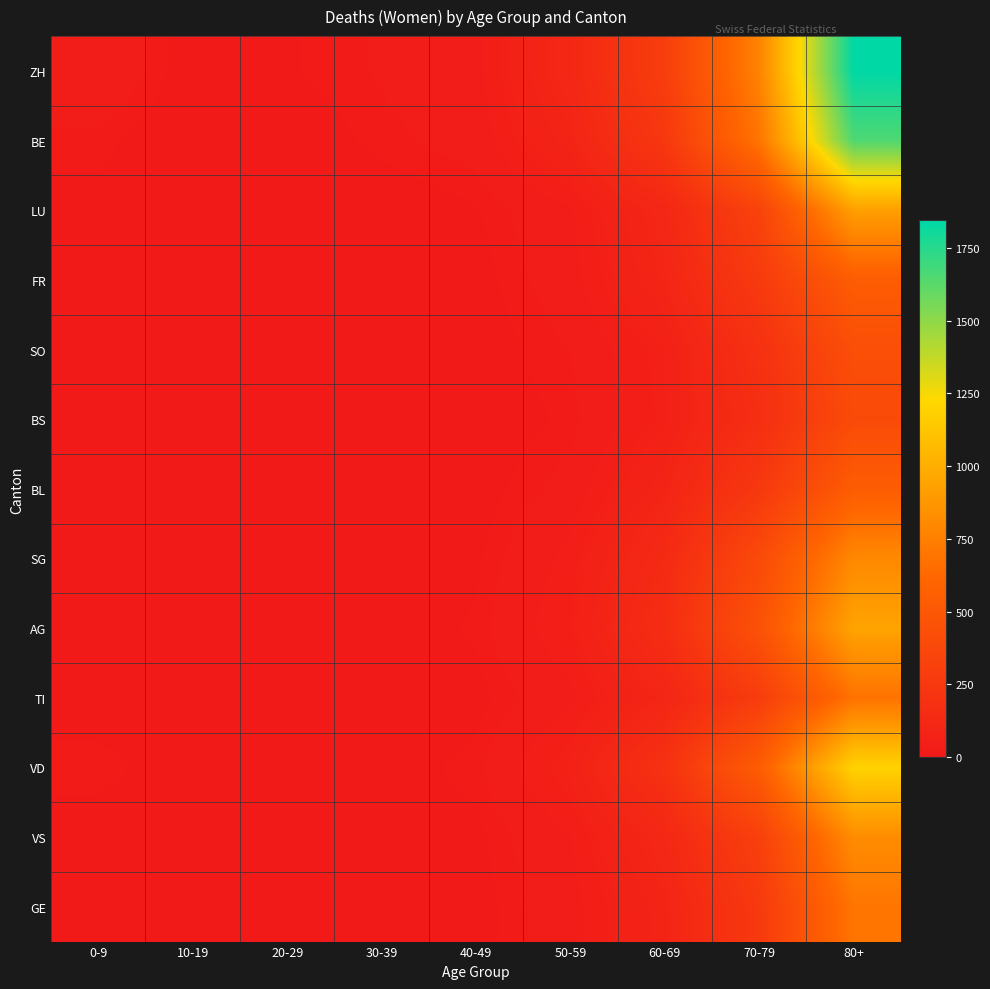

Reading right to left, what are all the values shown in this chart?

ZH: 80+=1844	70-79=772	60-69=294	50-59=115	40-49=33	30-39=23	20-29=13	10-19=6	0-9=37
BE: 80+=1653	70-79=695	60-69=246	50-59=88	40-49=28	30-39=18	20-29=4	10-19=3	0-9=18
LU: 80+=924	70-79=332	60-69=111	50-59=37	40-49=13	30-39=5	20-29=4	10-19=0	0-9=10
FR: 80+=545	70-79=267	60-69=97	50-59=31	40-49=9	30-39=5	20-29=1	10-19=1	0-9=5
SO: 80+=426	70-79=193	60-69=61	50-59=22	40-49=7	30-39=4	20-29=0	10-19=2	0-9=1
BS: 80+=398	70-79=171	60-69=58	50-59=17	40-49=5	30-39=3	20-29=0	10-19=1	0-9=3
BL: 80+=542	70-79=249	60-69=89	50-59=27	40-49=8	30-39=6	20-29=1	10-19=1	0-9=3
SG: 80+=802	70-79=389	60-69=137	50-59=45	40-49=12	30-39=5	20-29=3	10-19=1	0-9=7
AG: 80+=947	70-79=452	60-69=162	50-59=54	40-49=16	30-39=7	20-29=4	10-19=1	0-9=13
TI: 80+=683	70-79=285	60-69=98	50-59=35	40-49=10	30-39=5	20-29=2	10-19=0	0-9=5
VD: 80+=1197	70-79=543	60-69=196	50-59=65	40-49=18	30-39=8	20-29=6	10-19=3	0-9=20
VS: 80+=822	70-79=312	60-69=115	50-59=38	40-49=11	30-39=7	20-29=1	10-19=0	0-9=6
GE: 80+=697	70-79=258	60-69=88	50-59=32	40-49=9	30-39=5	20-29=3	10-19=1	0-9=3